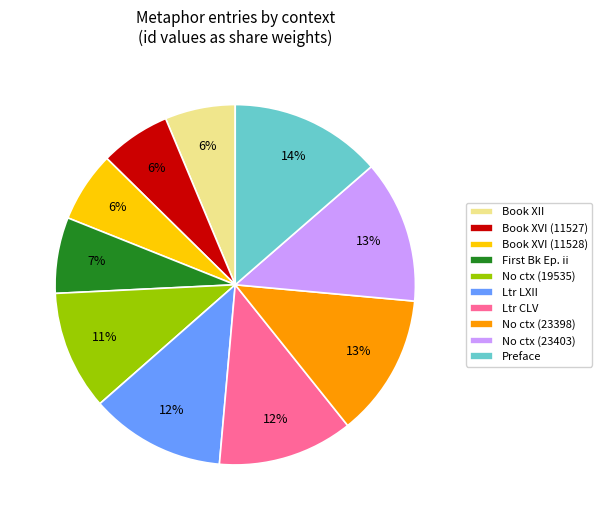

Which slice is the largest?

Preface